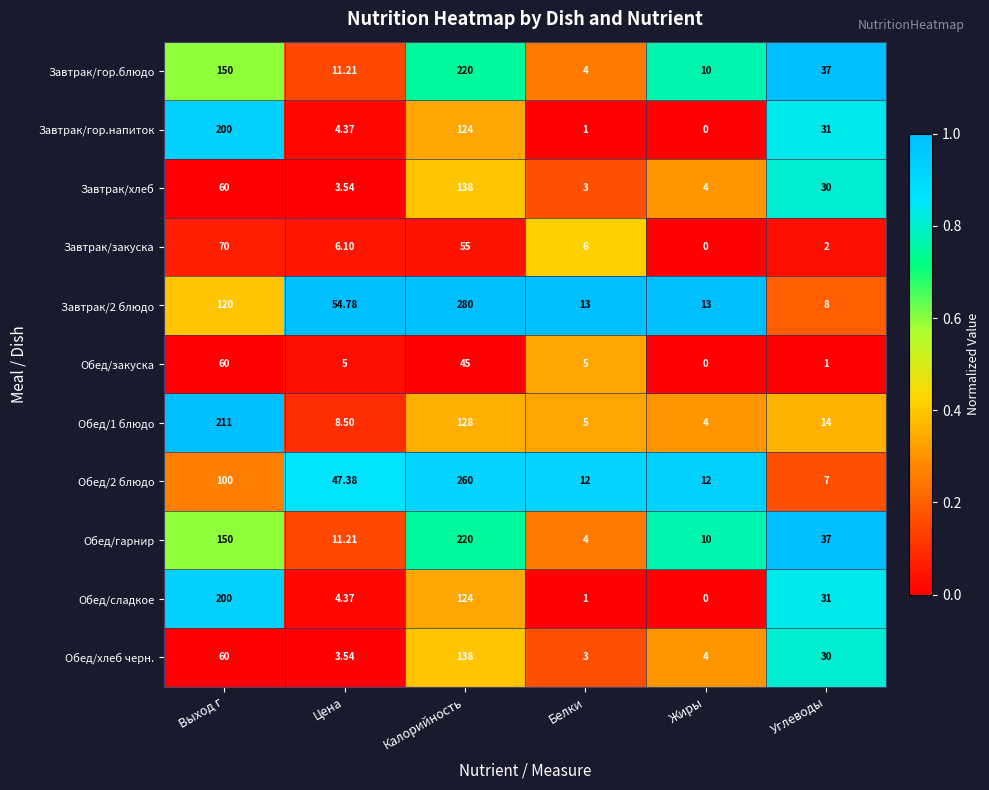

At which label is Завтрак/гор.блюдо closest to 112?

Выход г